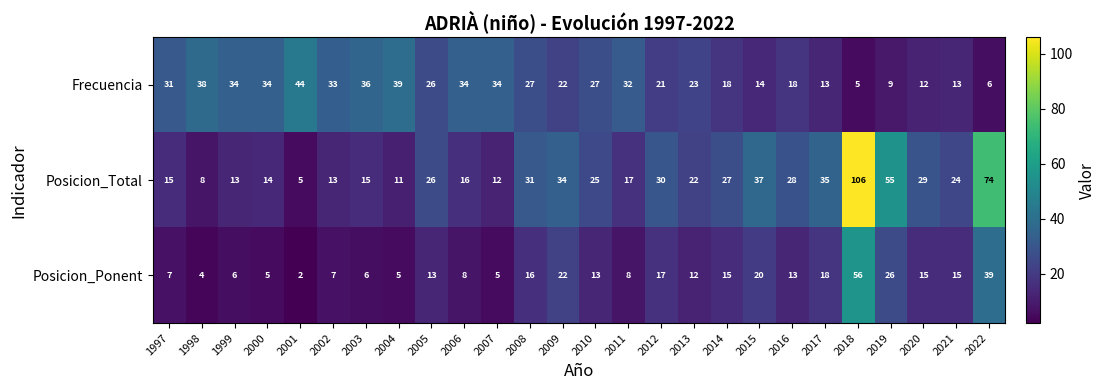

What value does the Frecuencia series have at 1999, to the nearest 10?

30